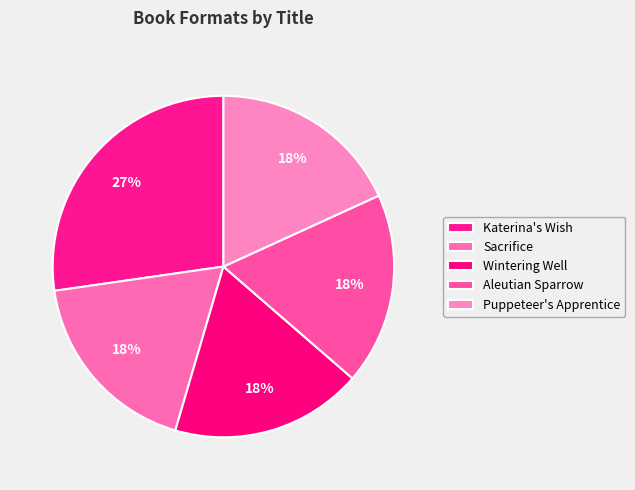

Count the number of slices in the pie.

5